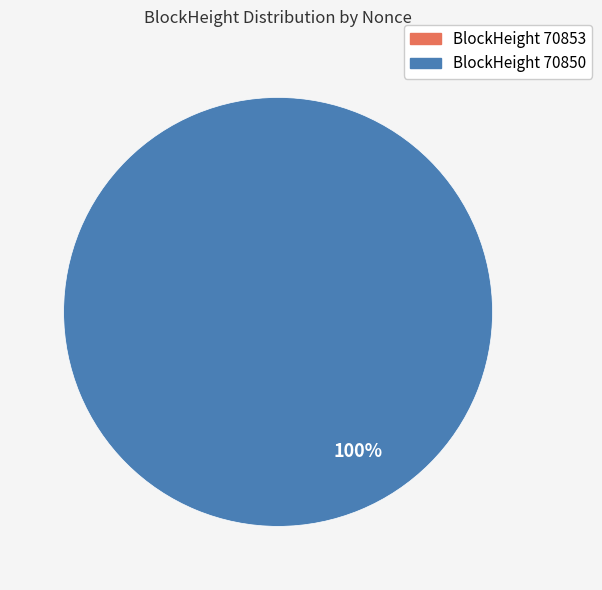

Combined, do 70850 and 70853 account for over 50%?

Yes